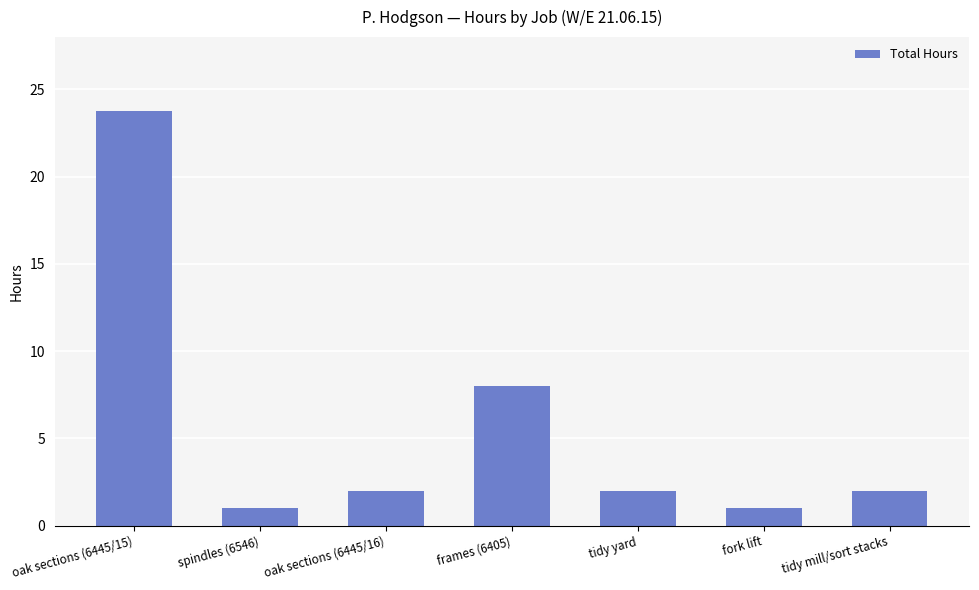

How many series are shown in this chart?

1